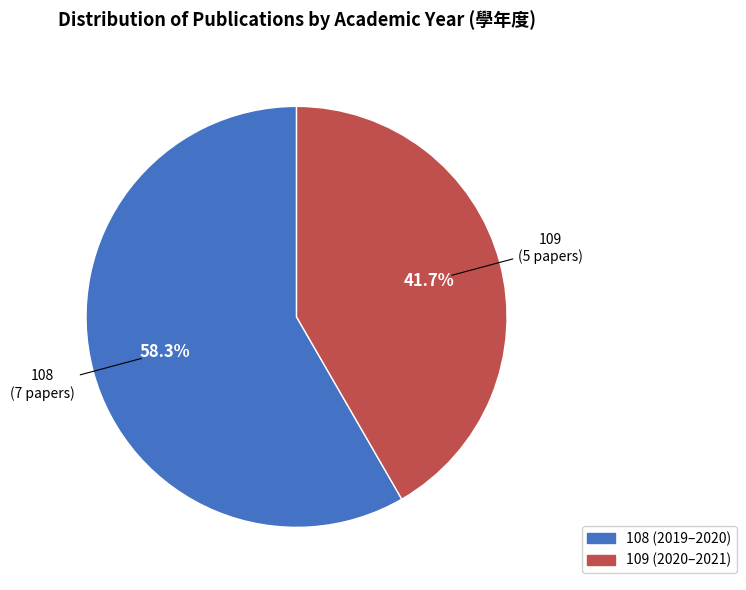

To the nearest percent, what portion does 108 represent?

58%